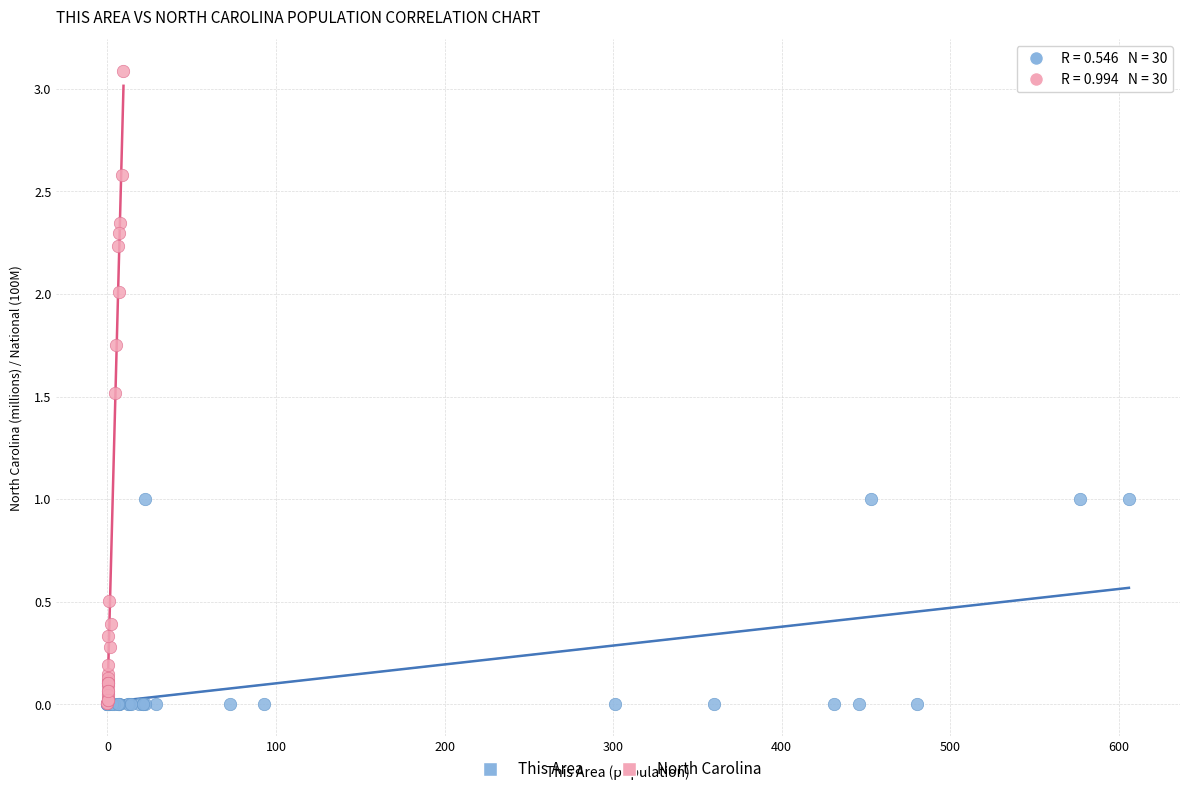

Which series reaches the maximum Y coordinate?

North Carolina